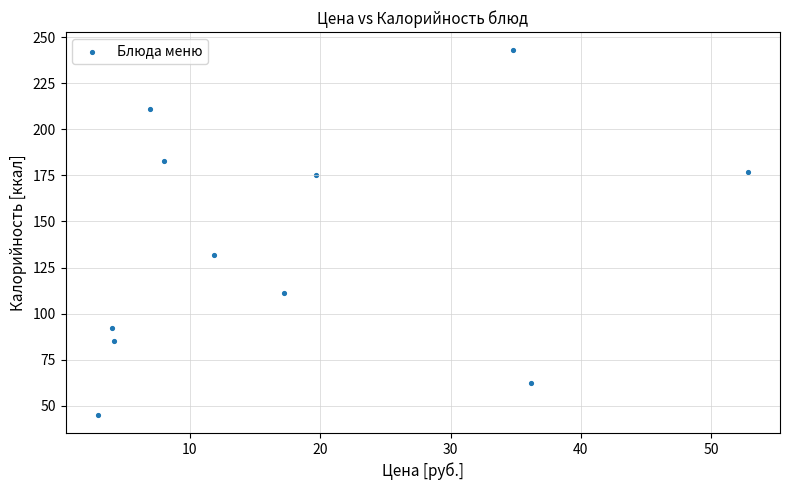

What Y value in the scatter plot is closest to 144?

132